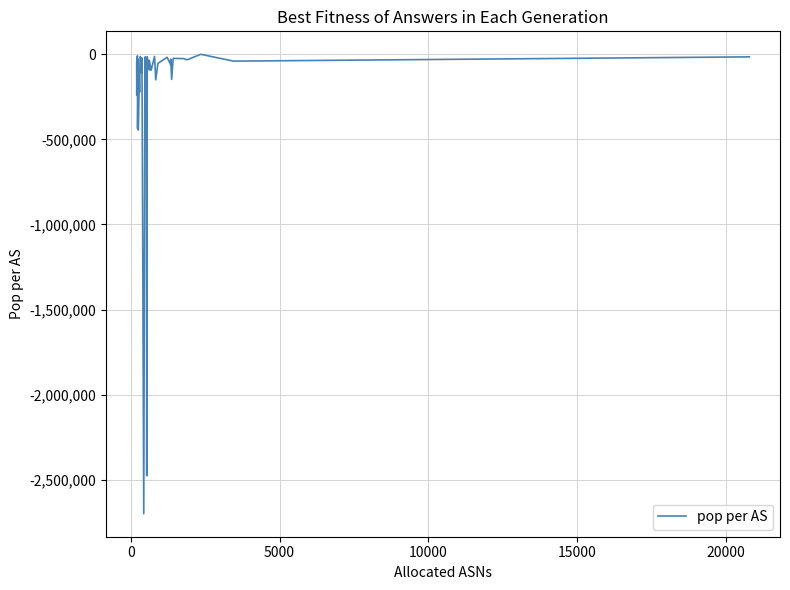

Reading right to left, extract all data points from this chart.

-15035	-40176	0	-32460	-25379	-23785	-147457	-28586	-61239	-17720	-53201	-150322	-12709	-93620	-35333	-92591	-13709	-2477037	-31941	-14444	-19086	-519091	-2700415	-204581	-21911	-110228	-20565	-13421	-223107	-145705	-444830	-29313	-436956	-9683	-9054	-21806	-25948	-109818	-240638	-49056